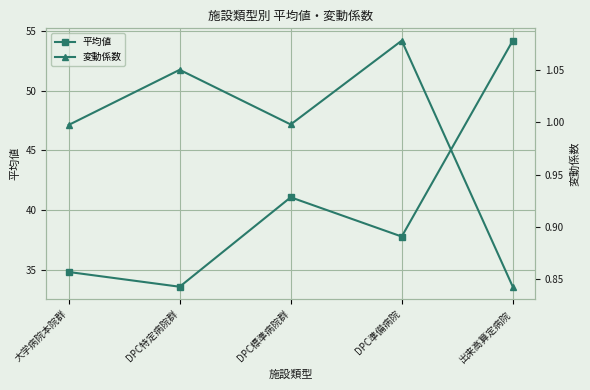

What is the sum of all 変動係数 values?

5.0